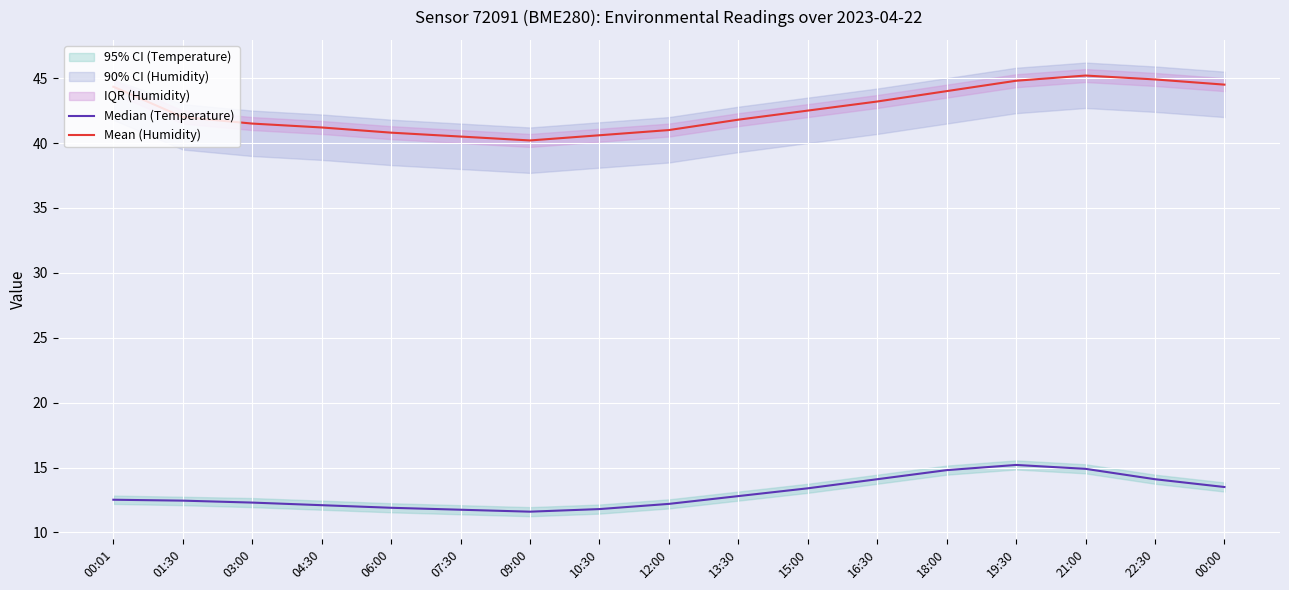

Where is the first local minimum for Median (Temperature)?

09:00